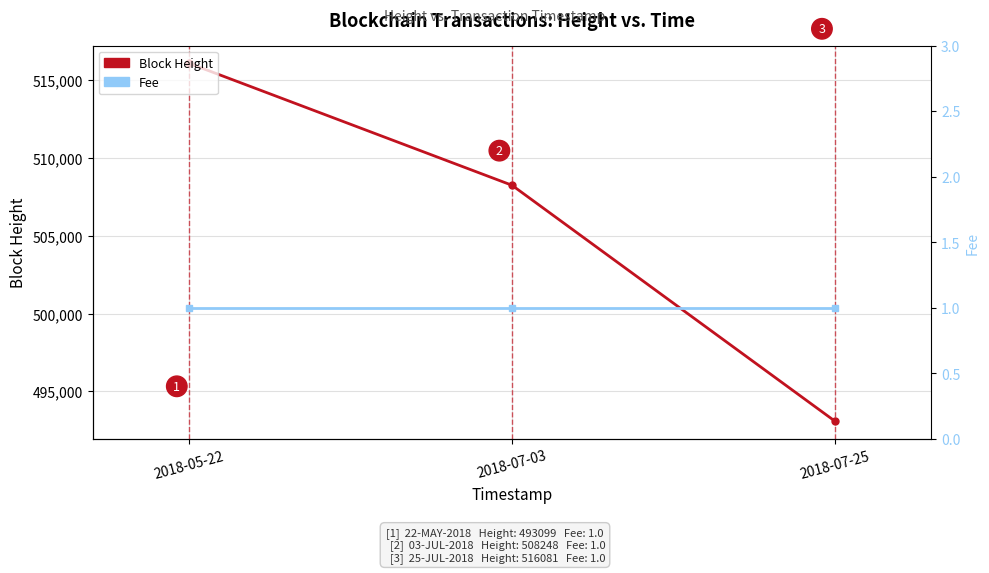

What is the label of the 2nd point from the left?

2018-07-03